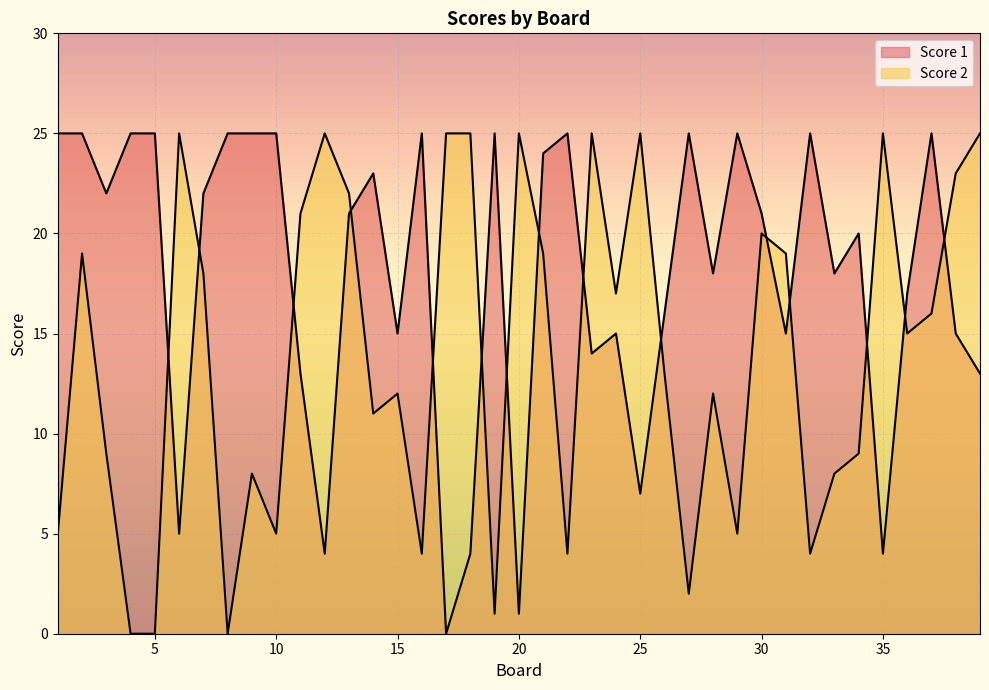

How many distinct data groups are displayed?

2